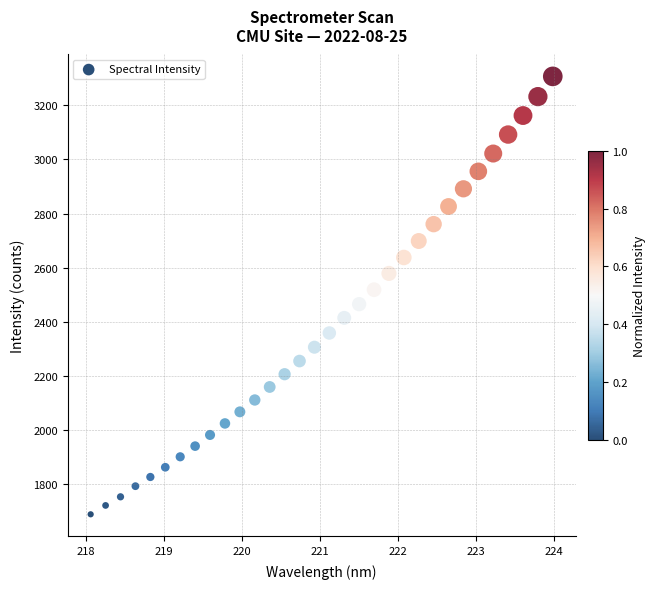

What is the range of X values (max minus min)?

5.9